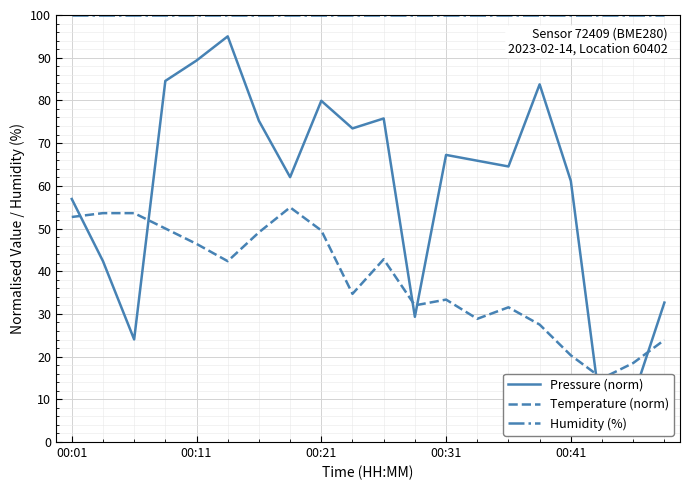

What is the sum of the Humidity (%) values at 13 and 12?

200.0